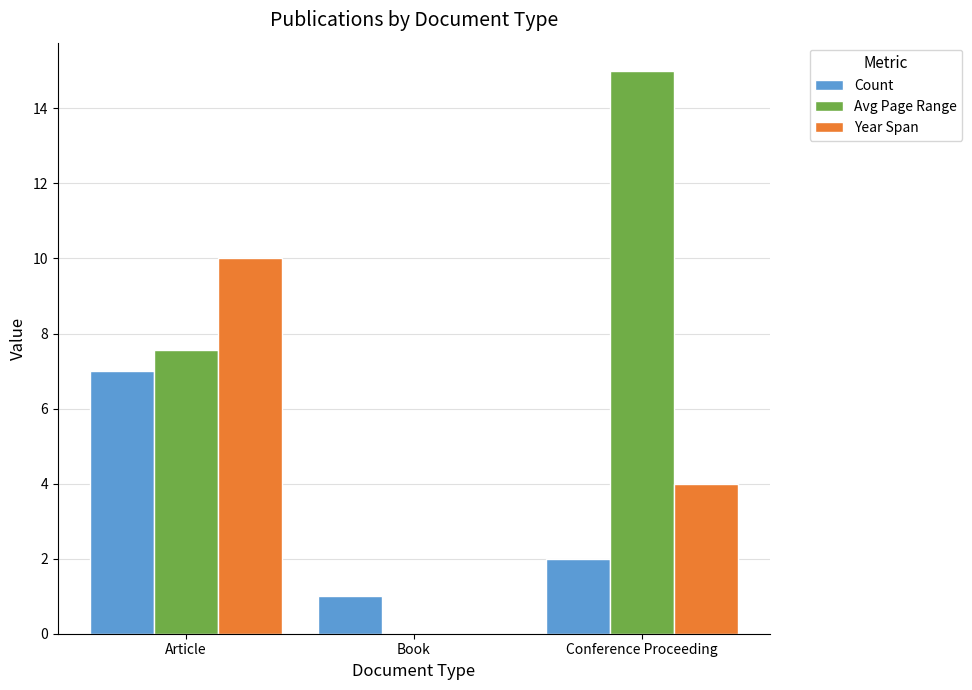

What is the sum of the Count values at Article and Book?

8.0